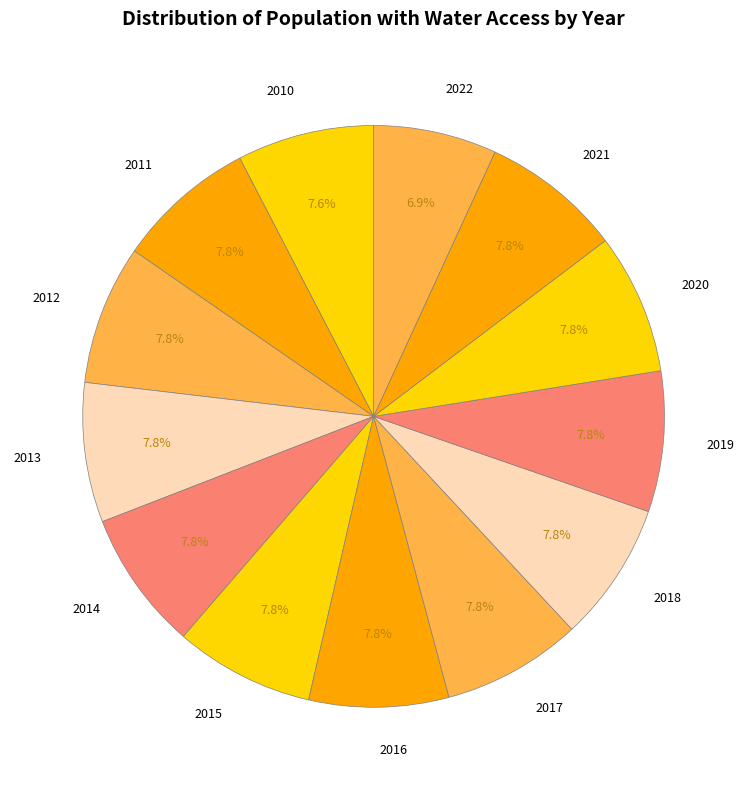

True or false: 2017 accounts for 16% of the total.

False